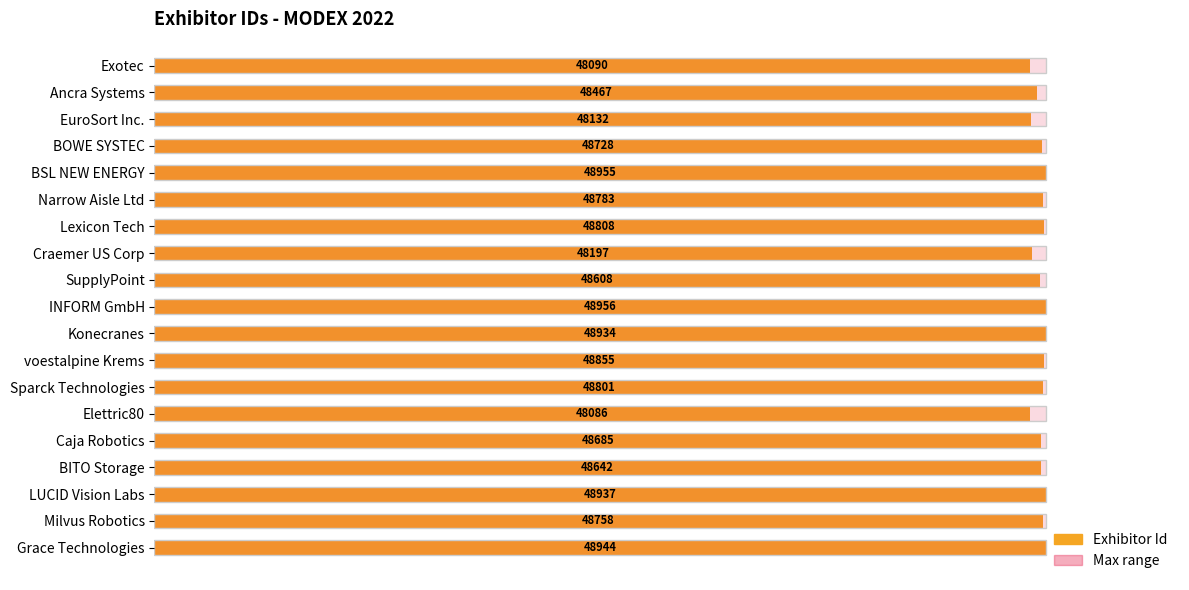

How many data points in Id (% of max) are less than 99?

4